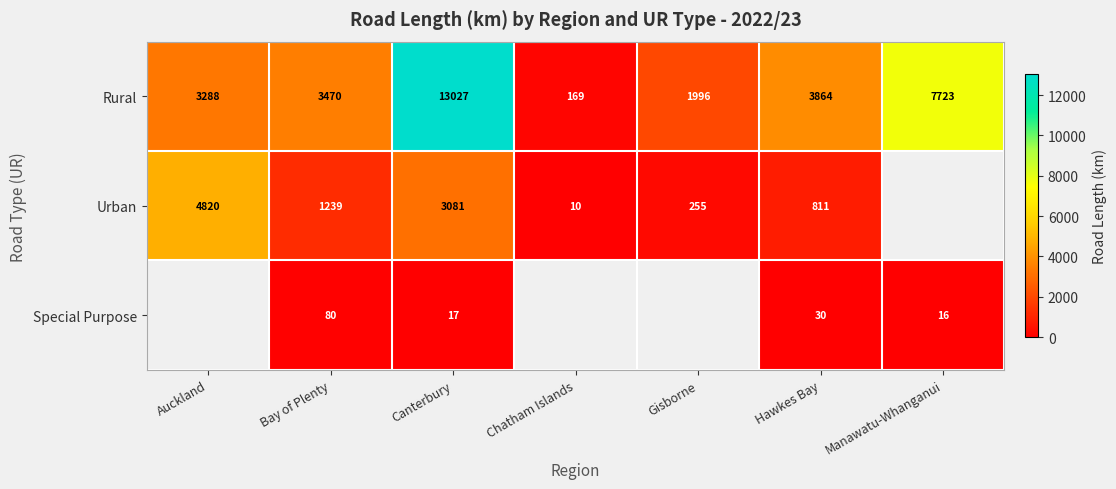

How many Rural values are between 1996 and 7723?

5